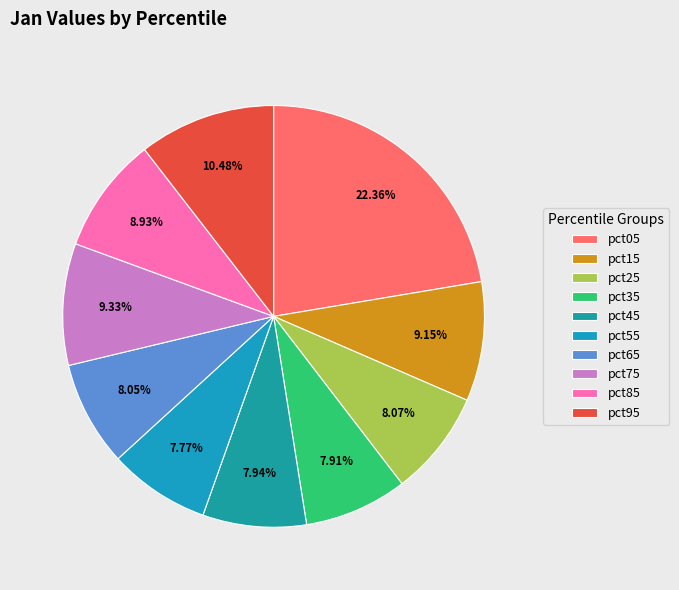

Rank the categories by value from highest to lowest.

pct05, pct95, pct75, pct15, pct85, pct25, pct65, pct45, pct35, pct55